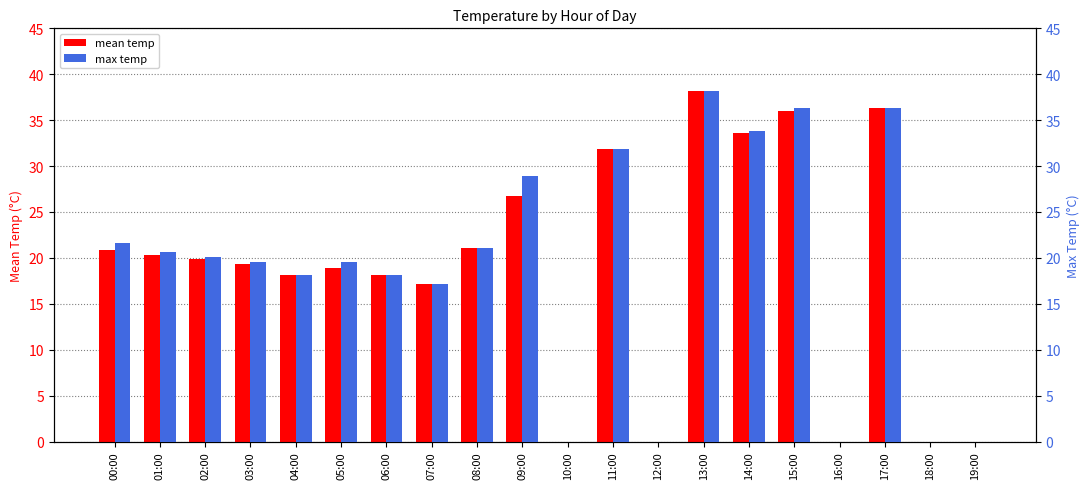

Where is mean temp nearest to the value 19?

05:00